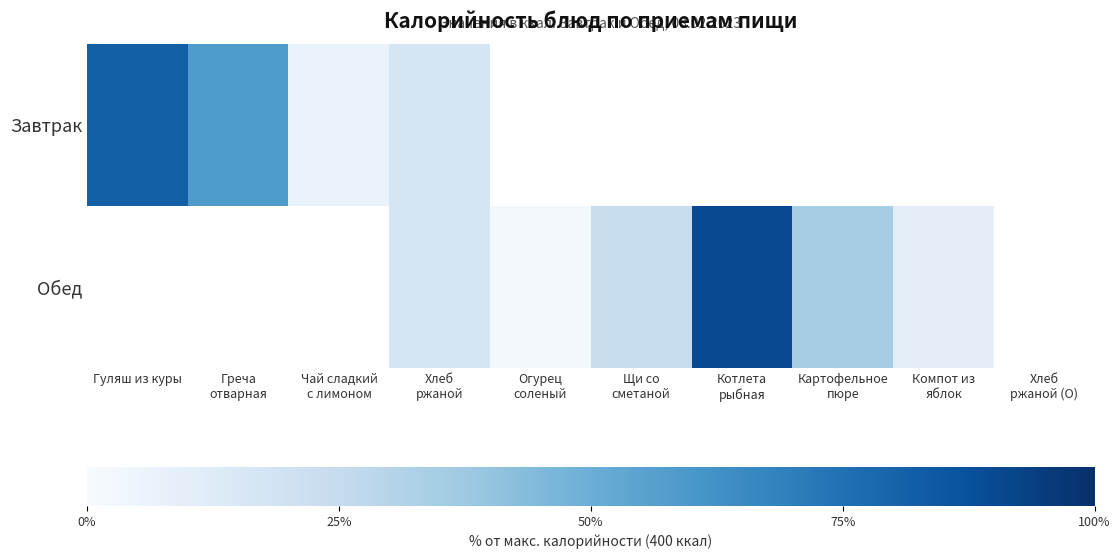

The value of Обед at Компот из яблок is 57.3. True or false?

False